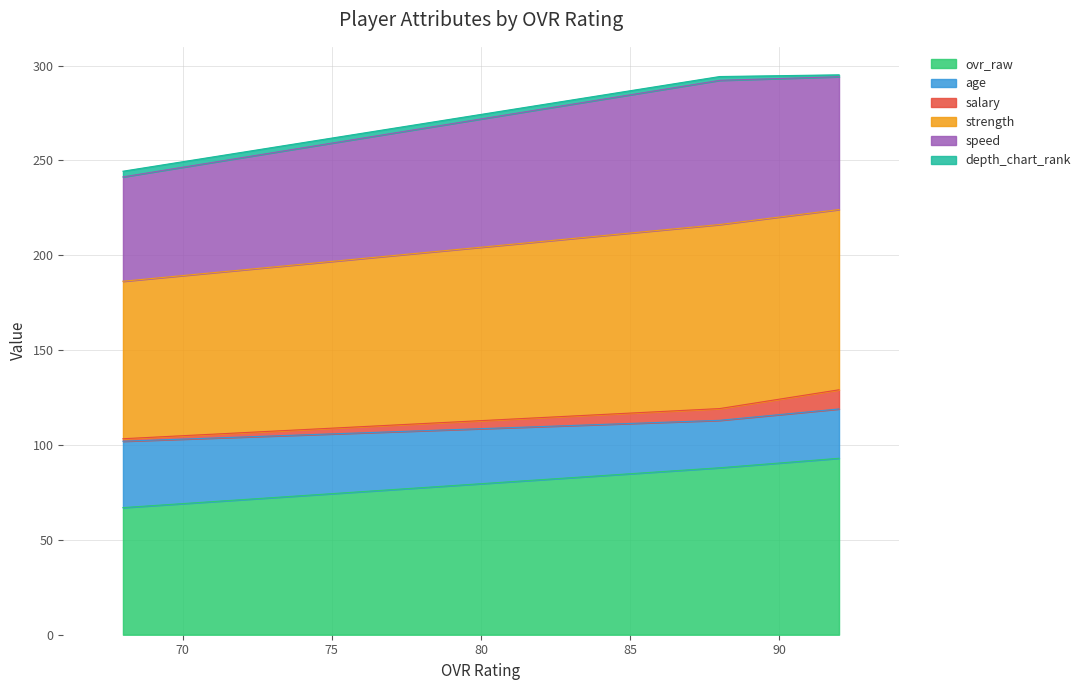

What is the greatest value displayed?

295.1